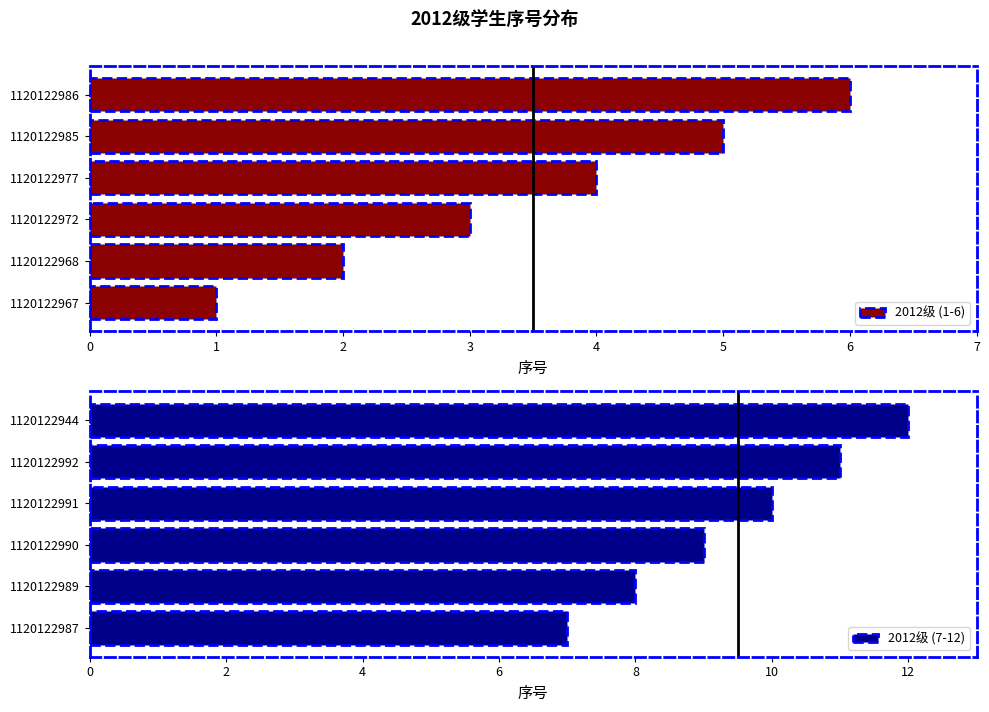

What is the greatest value displayed?

12